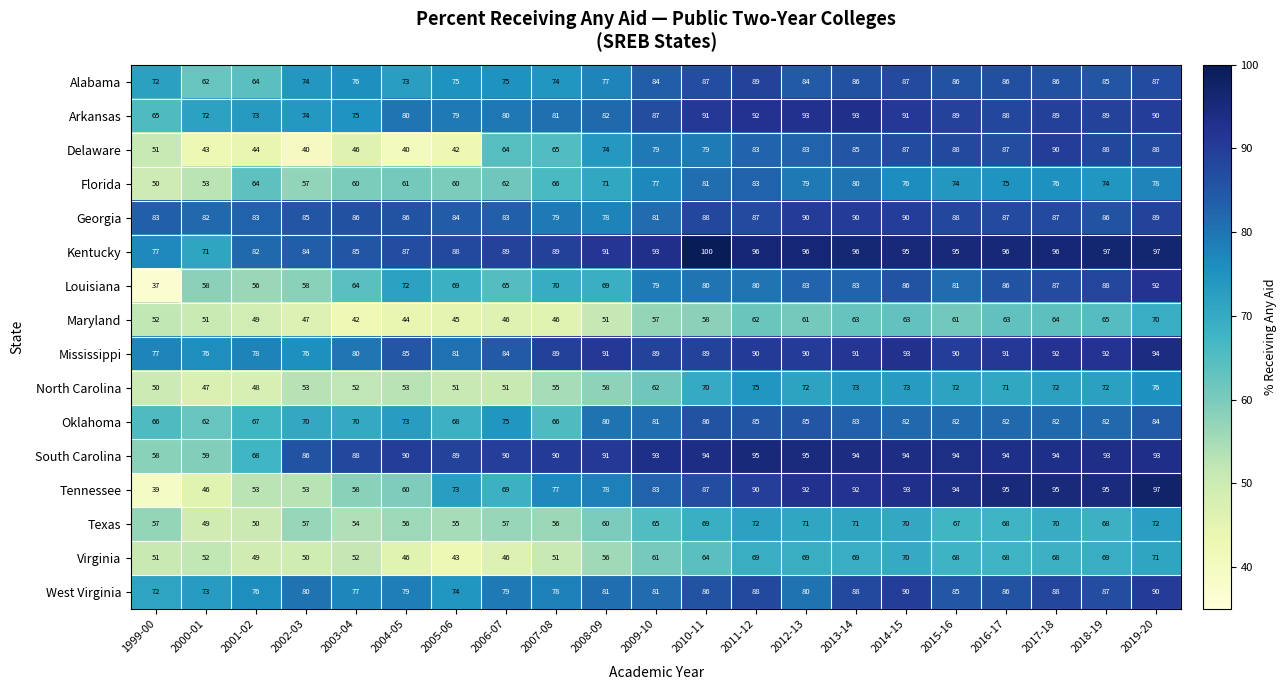

At which label does Virginia reach its peak?

2019-20